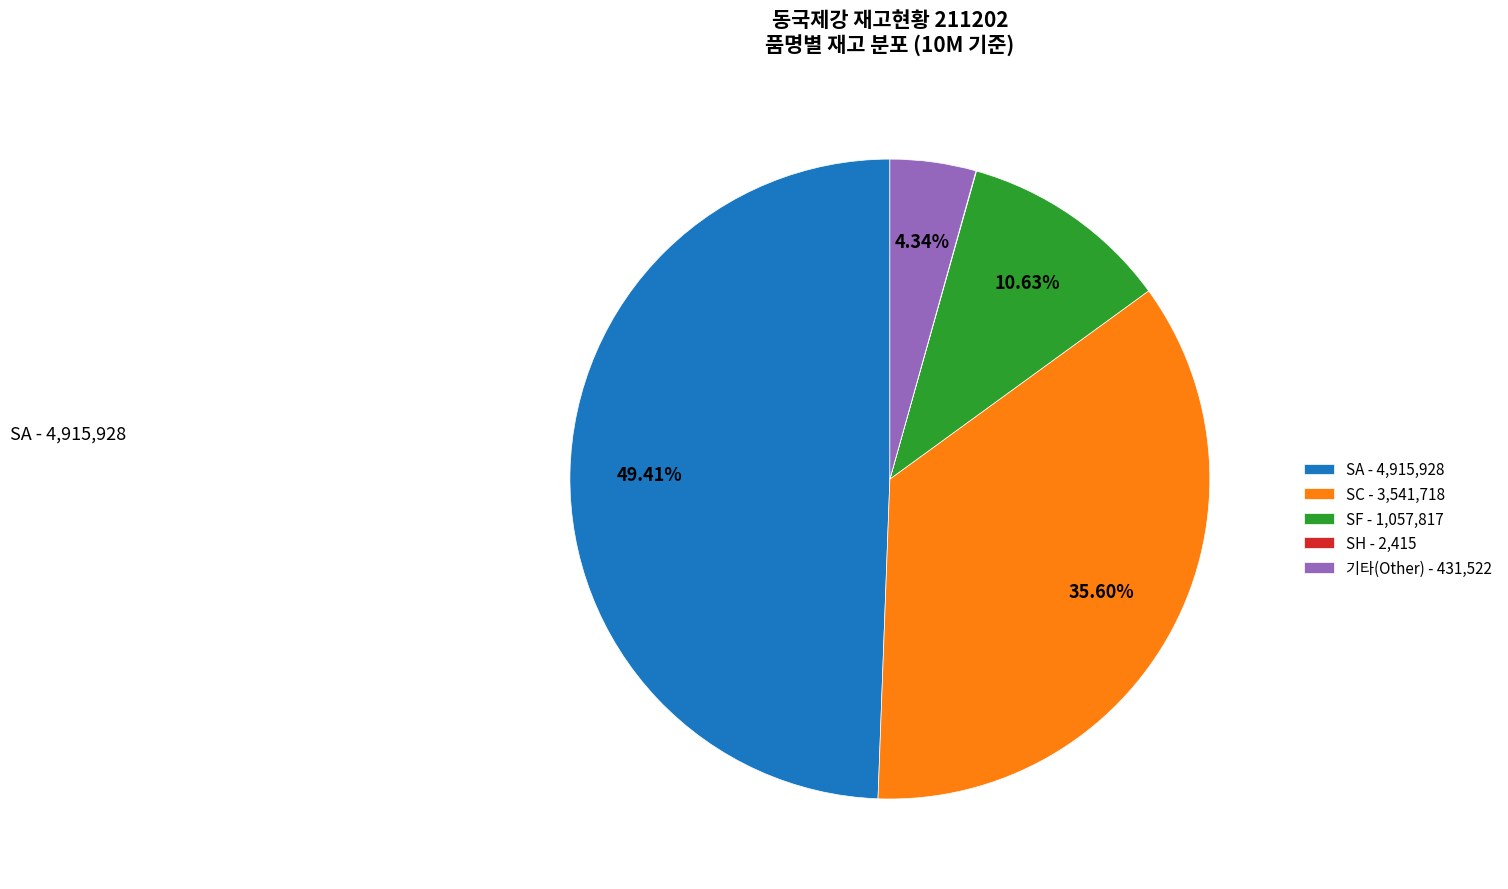

Which has a higher value, 기타(Other) - 431,522 or SA - 4,915,928?

SA - 4,915,928